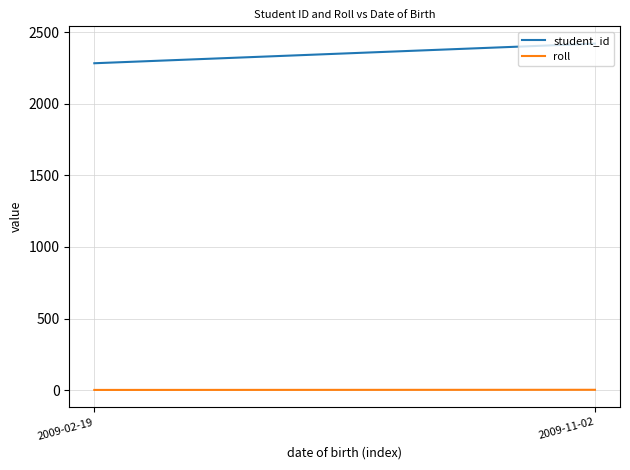

At 2009-02-19, list the series in order from largest to smallest.

student_id, roll